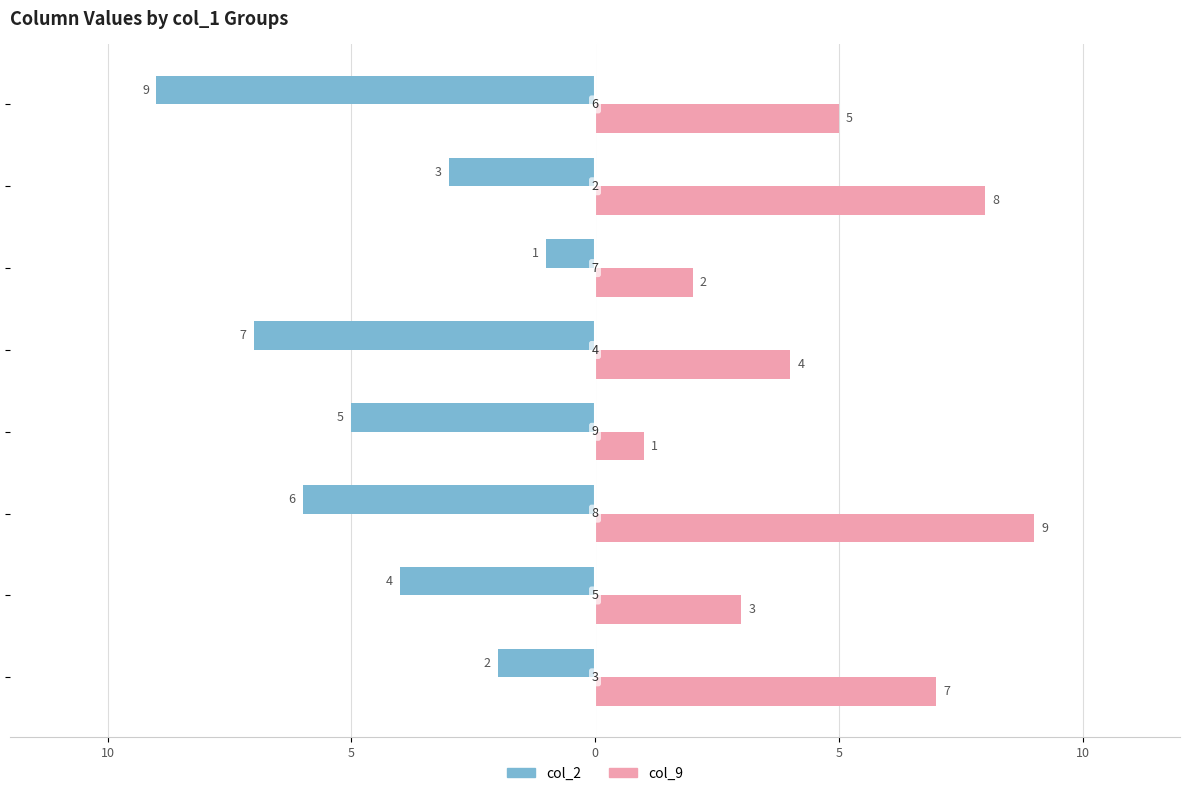

What are all the series names shown in the legend?

col_2, col_9